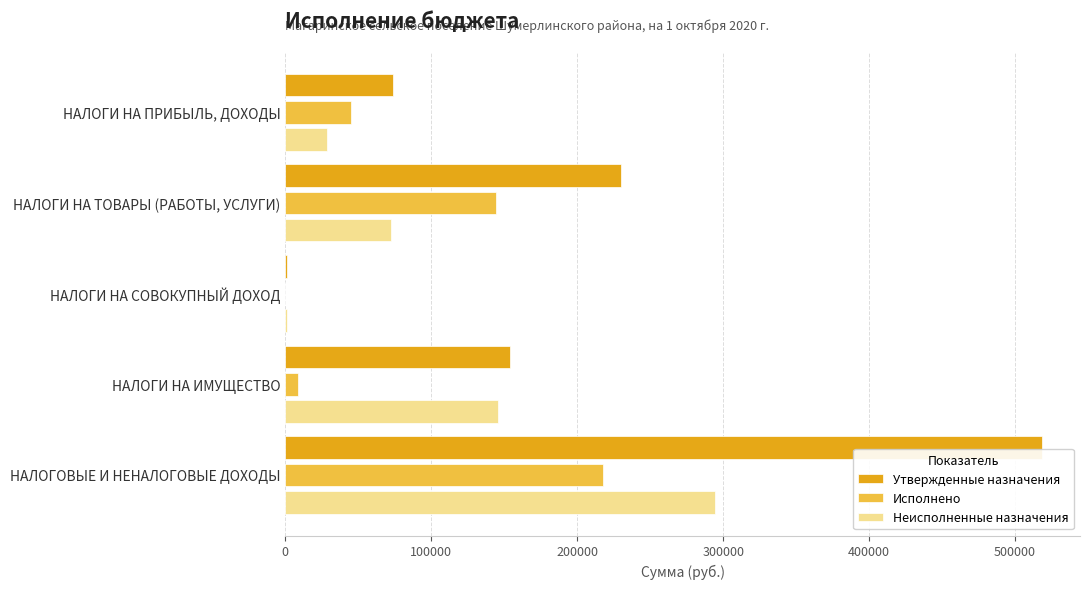

What is the maximum value shown in the chart?

518600.0